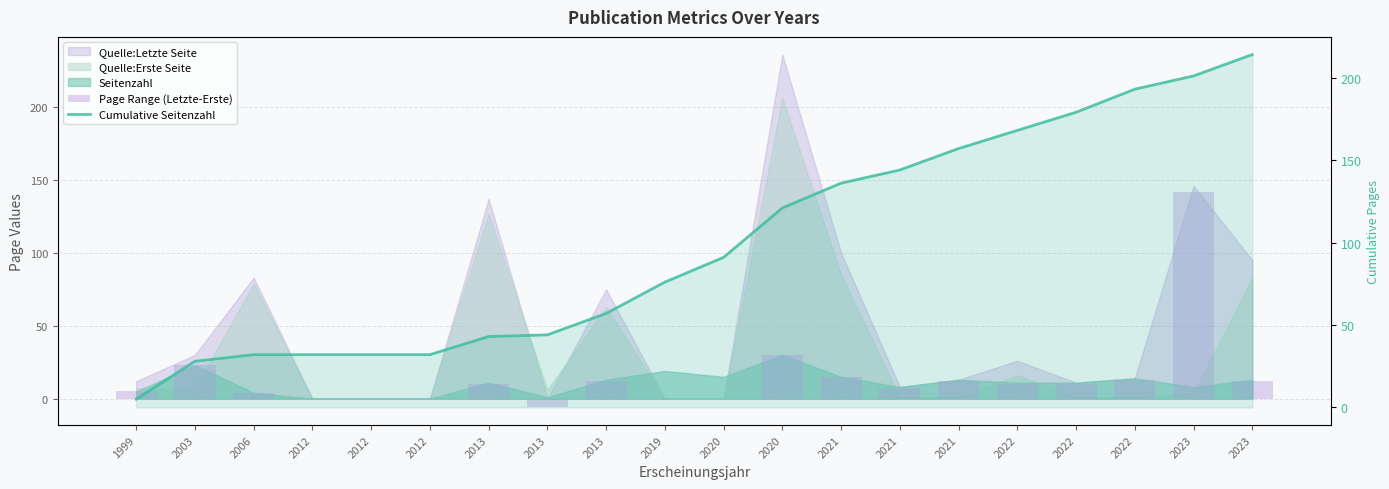

What is the difference between the second highest and minimum values in the Cumulative Seitenzahl series?

196